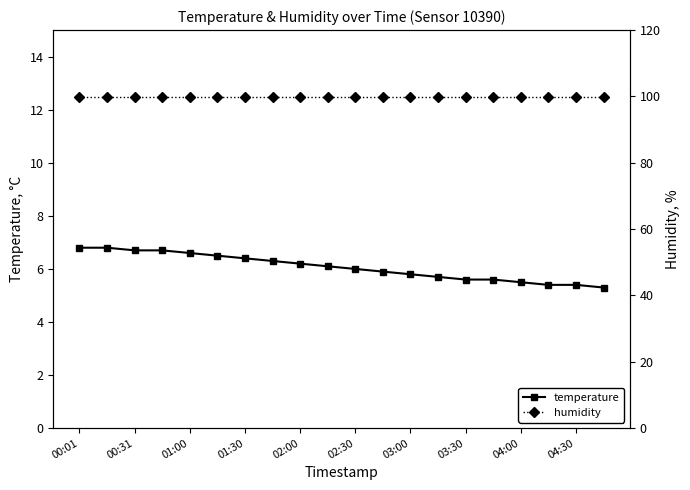

True or false: temperature and humidity intersect in this chart.

False